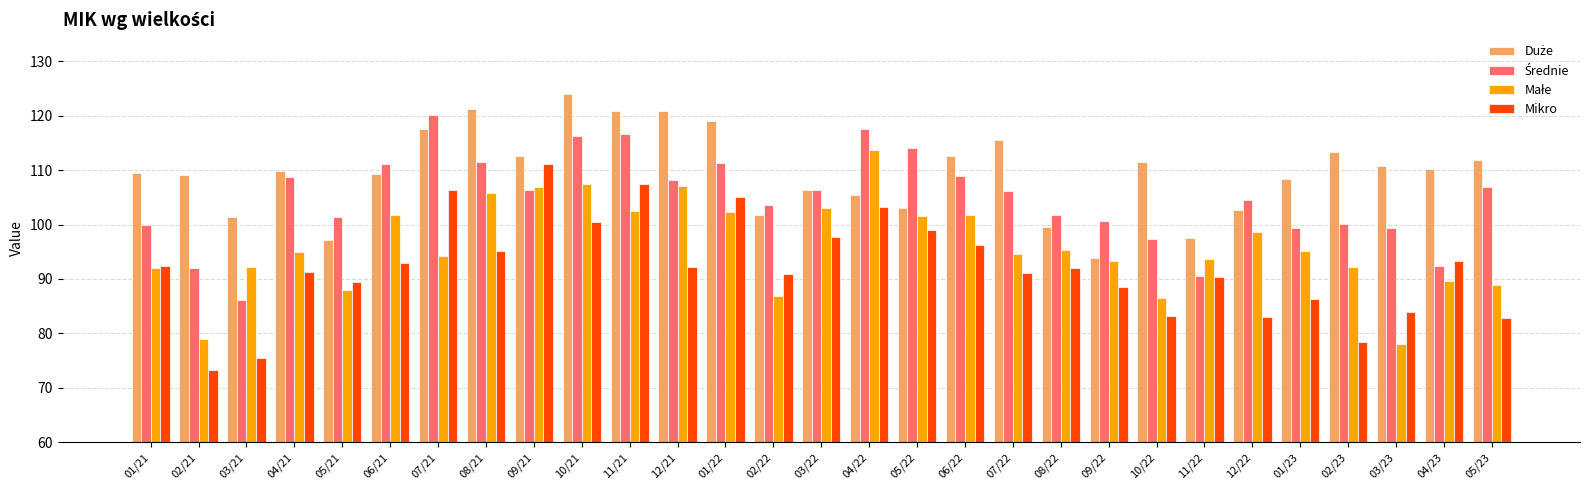

Which series changed the most between 01/22 and 07/22?

Mikro